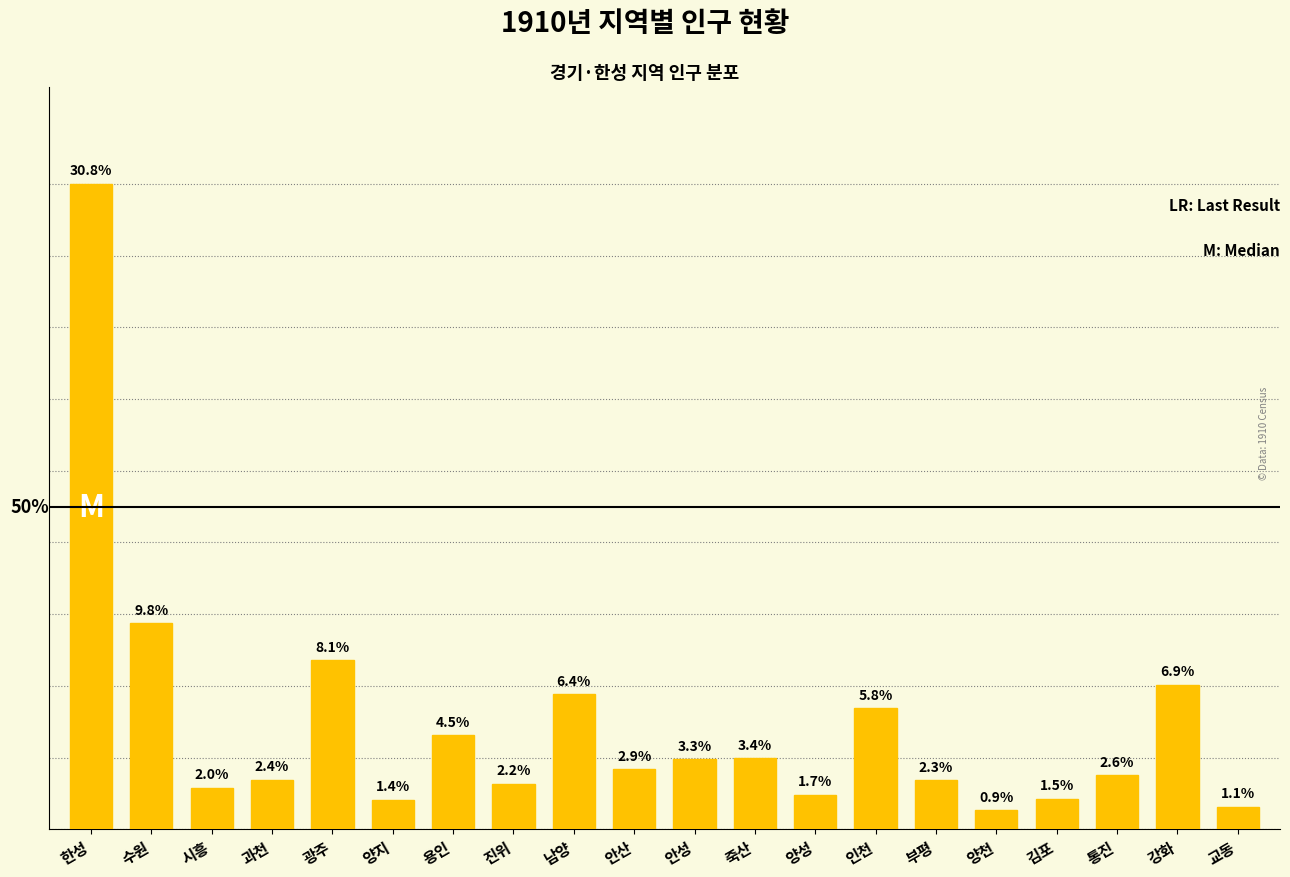

Does the chart contain any negative values?

No